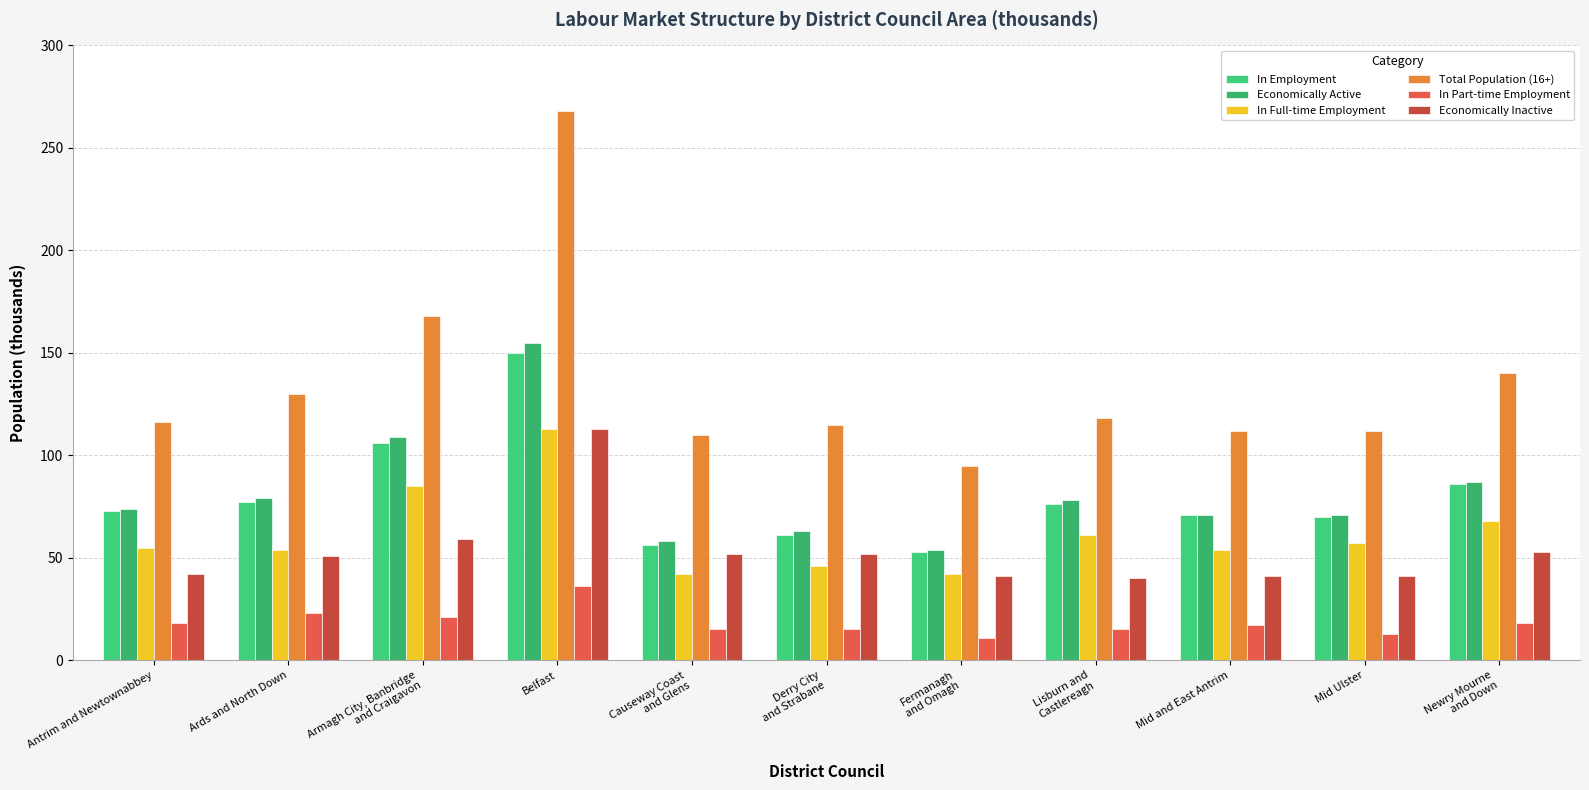

The value of In Full-time Employment at Mid Ulster is 23. True or false?

False